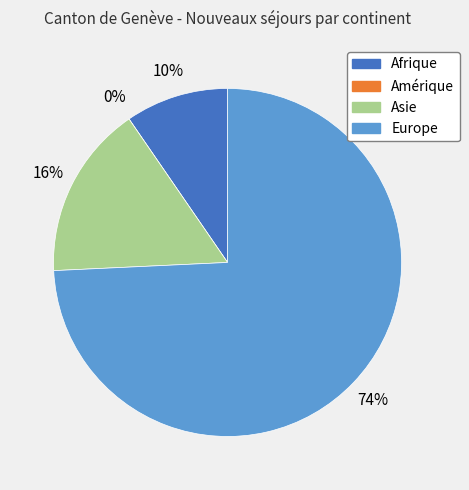

To the nearest percent, what is the combined percentage of Afrique and Europe?

84%